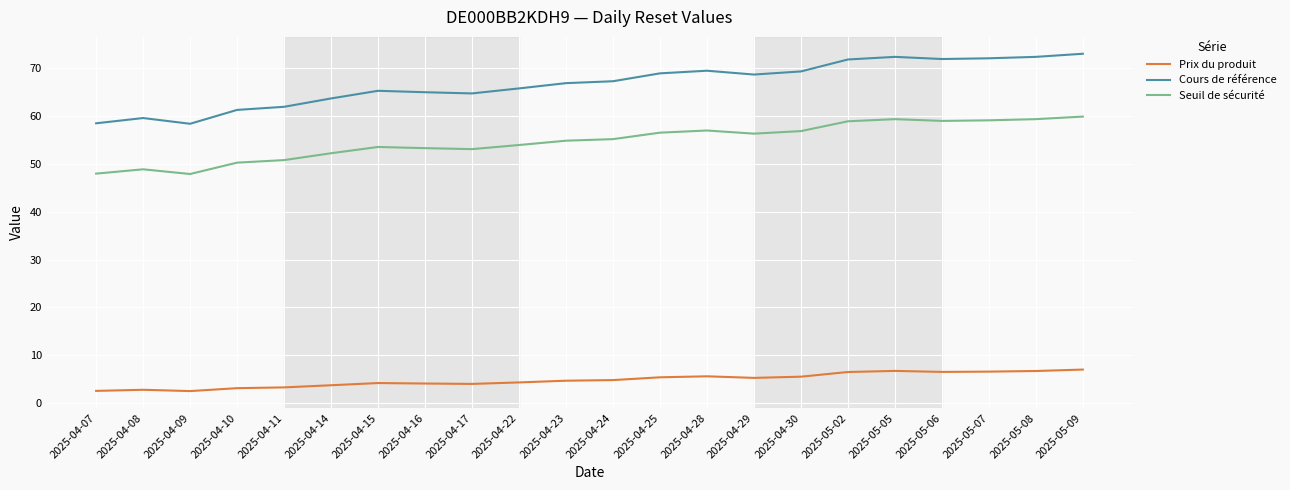

Rank the series by their maximum value, from lowest to highest.

Prix du produit, Seuil de sécurité, Cours de référence